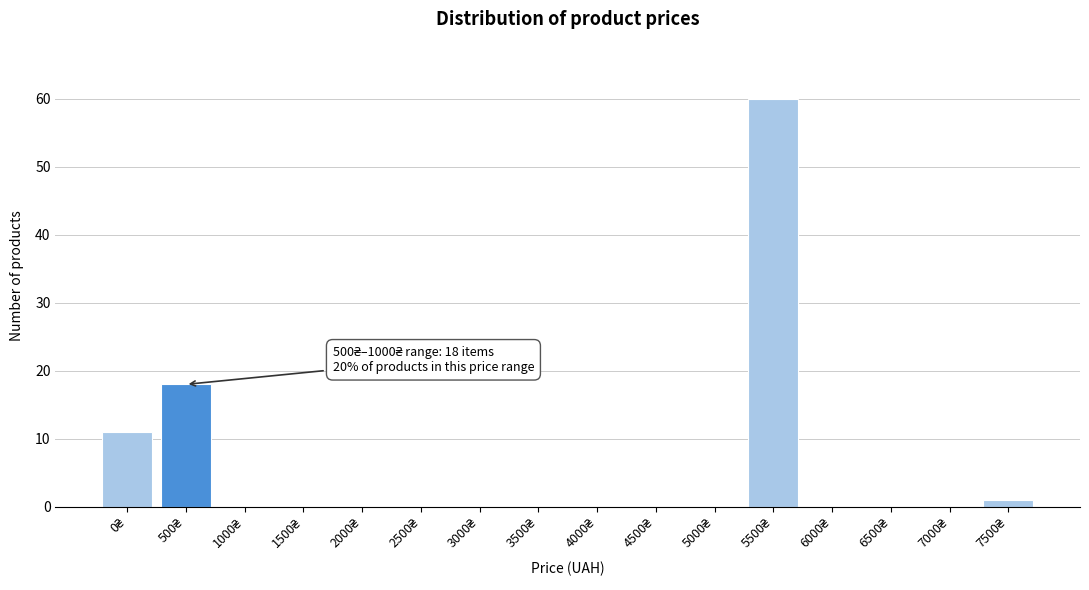

What is the maximum value shown in the chart?

60